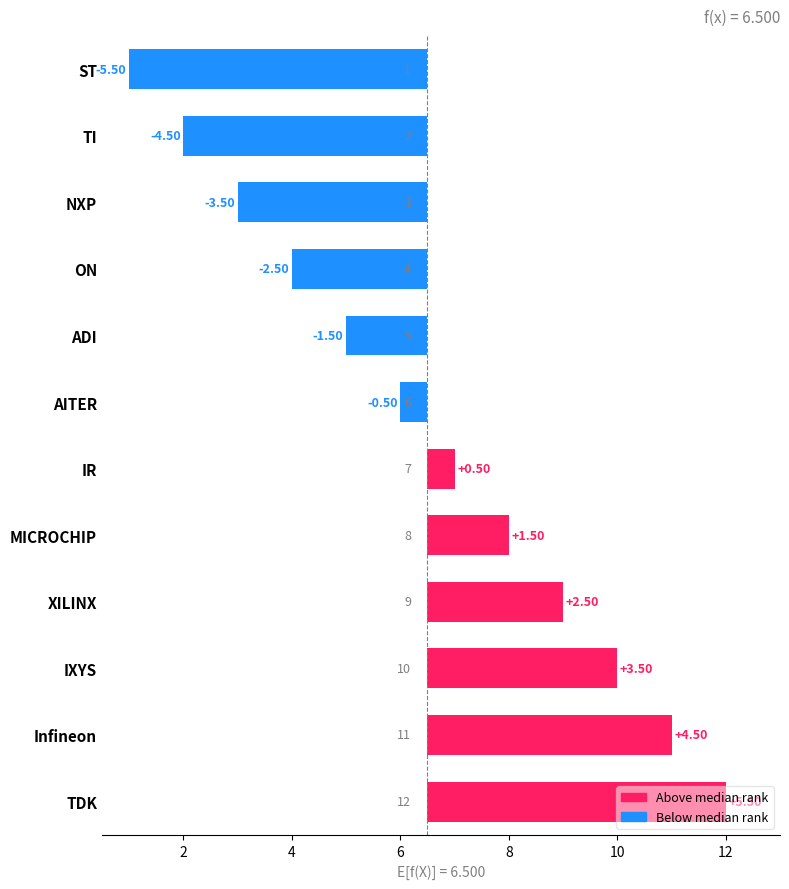

Reading left to right, transcribe all the data shown in this chart.

-5.5	-4.5	-3.5	-2.5	-1.5	-0.5	0.5	1.5	2.5	3.5	4.5	5.5